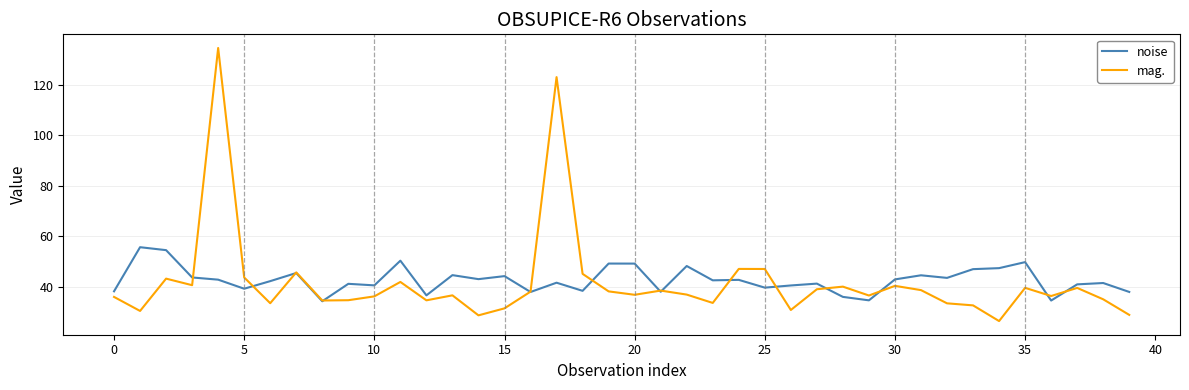

List the series in order of their peak value, highest first.

mag., noise